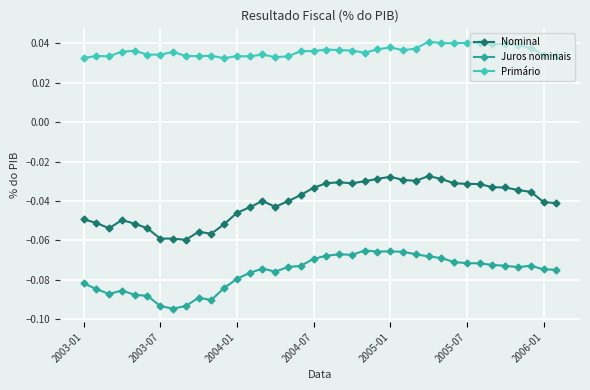

How many lines are shown in the chart?

3